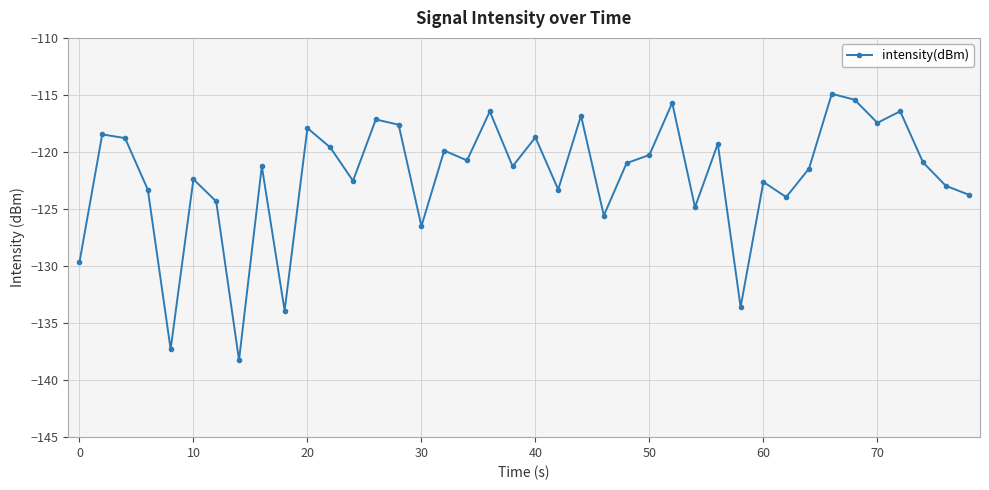

What is the greatest value displayed?

-114.9